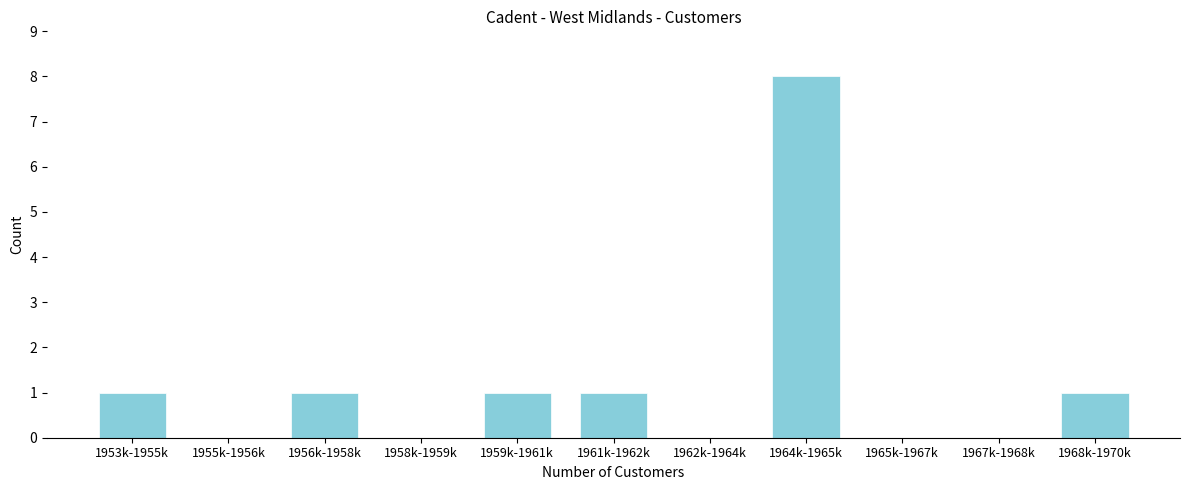

Reading right to left, list all the values displayed in this chart.

1968k-1970k=1	1967k-1968k=0	1965k-1967k=0	1964k-1965k=8	1962k-1964k=0	1961k-1962k=1	1959k-1961k=1	1958k-1959k=0	1956k-1958k=1	1955k-1956k=0	1953k-1955k=1